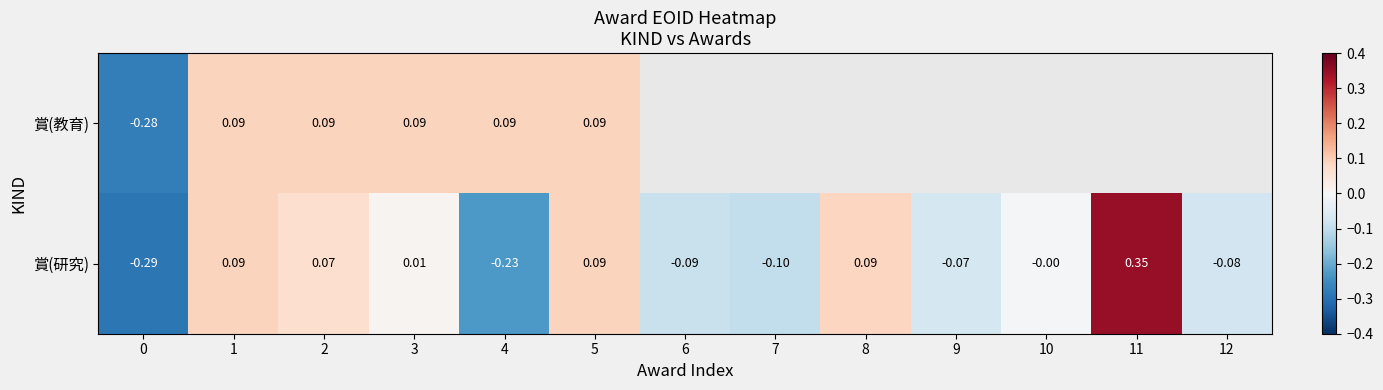

How many values in the 賞(研究) series are below 0?

6